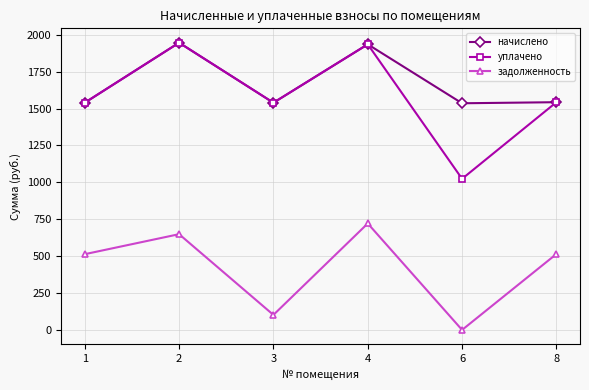

True or false: уплачено and задолженность intersect in this chart.

False